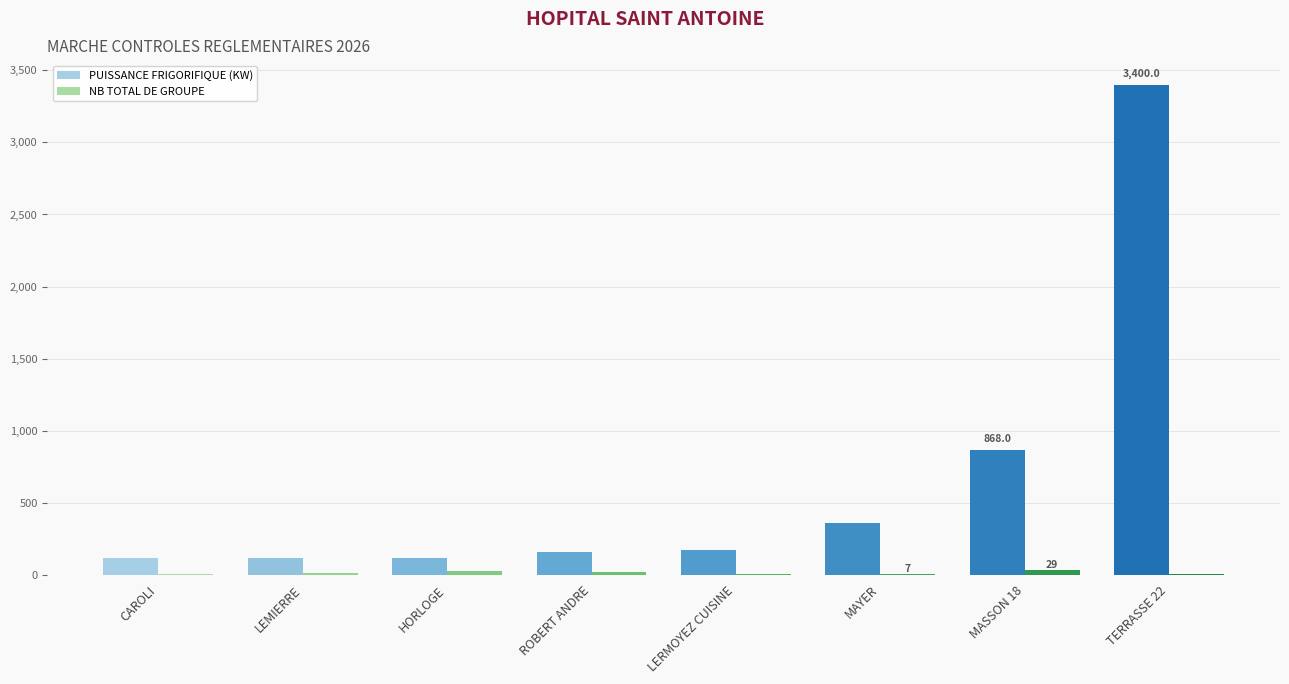

What is the sum of all PUISSANCE FRIGORIFIQUE (KW) values?

5299.0